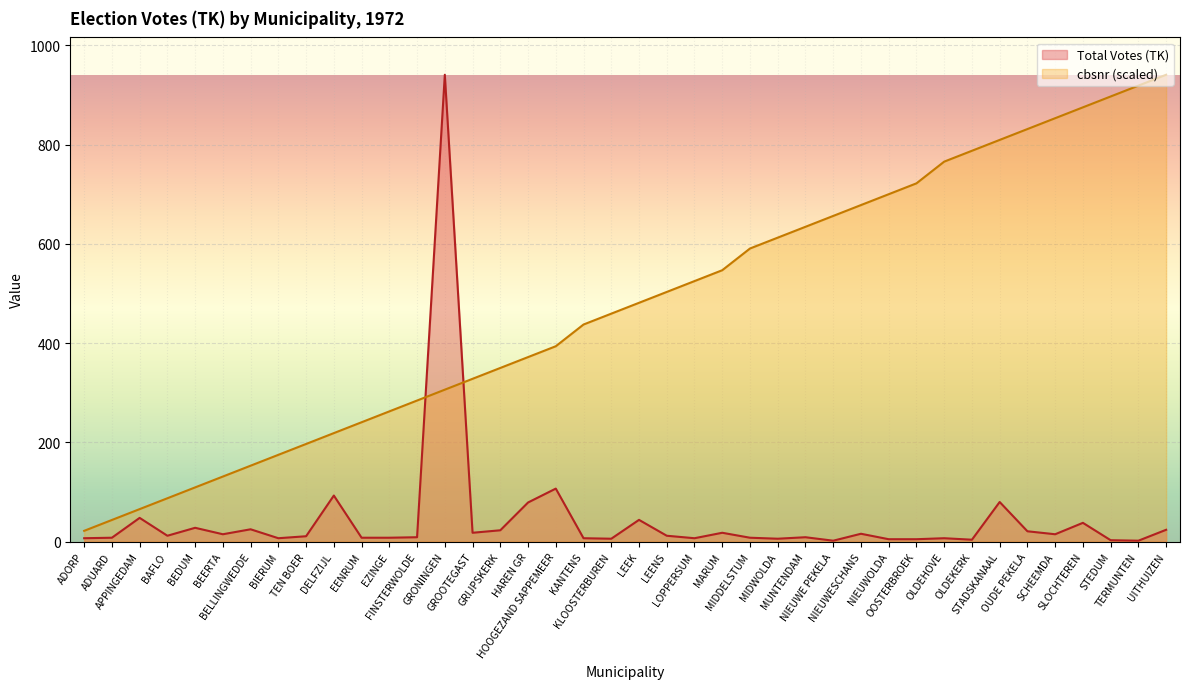

List the series in order of their overall mean, lowest first.

Total Votes (TK), cbsnr (scaled)